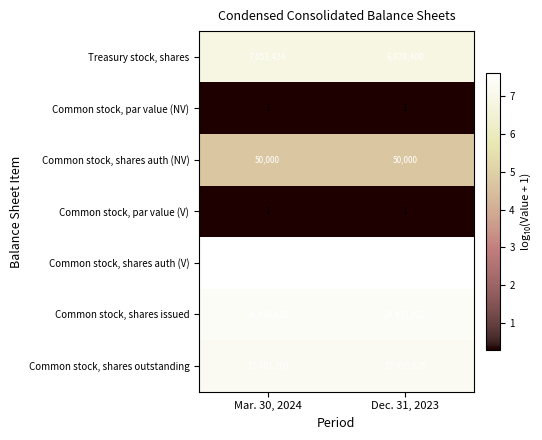

Reading left to right, extract all data points from this chart.

Treasury stock, shares: Mar. 30, 2024=7053424	Dec. 31, 2023=6978400
Common stock, par value (NV): Mar. 30, 2024=1	Dec. 31, 2023=1
Common stock, shares auth (NV): Mar. 30, 2024=50000	Dec. 31, 2023=50000
Common stock, par value (V): Mar. 30, 2024=1	Dec. 31, 2023=1
Common stock, shares auth (V): Mar. 30, 2024=40000000	Dec. 31, 2023=40000000
Common stock, shares issued: Mar. 30, 2024=24454628	Dec. 31, 2023=24437020
Common stock, shares outstanding: Mar. 30, 2024=17401204	Dec. 31, 2023=17458620